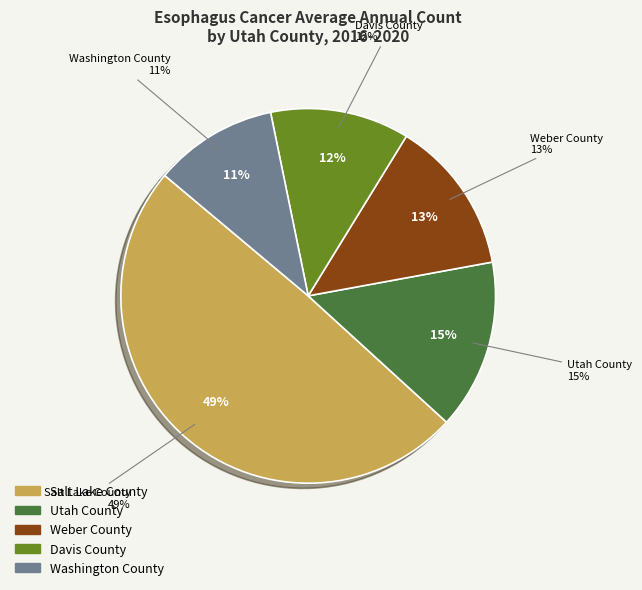

How much of the chart is everything except Washington County?

89.3%